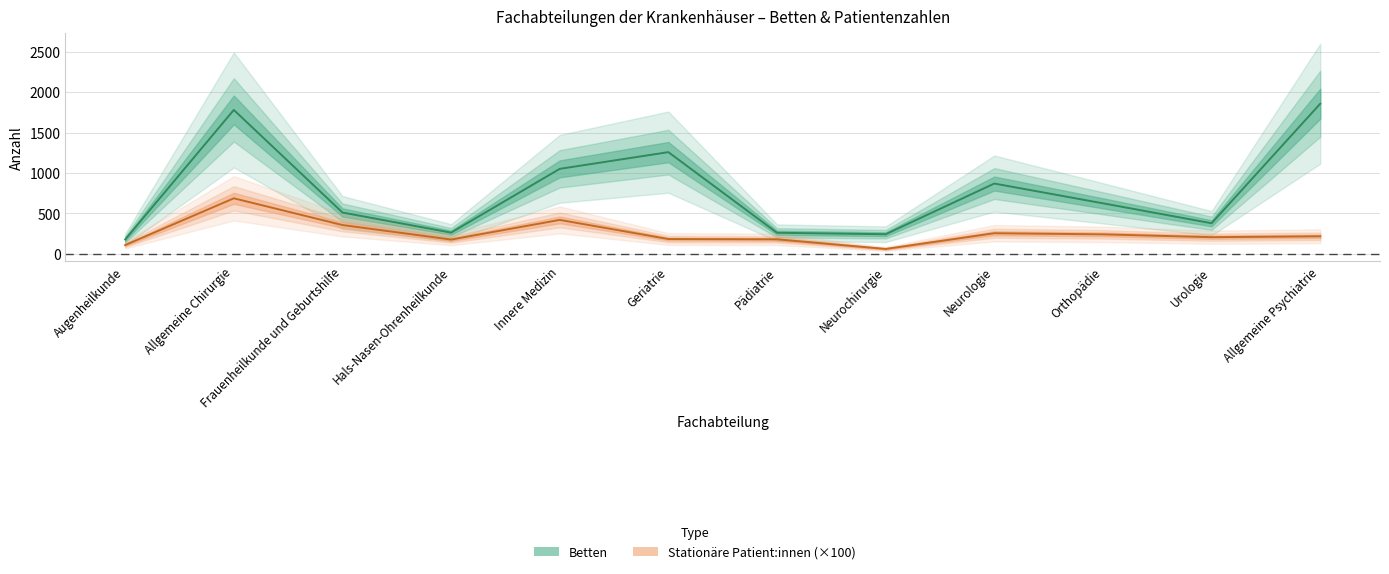

Reading left to right, extract all data points from this chart.

Betten: Augenheilkunde=176.0	Allgemeine Chirurgie=1781.0	Frauenheilkunde und Geburtshilfe=510.0	Hals-Nasen-Ohrenheilkunde=261.0	Innere Medizin=1051.0	Geriatrie=1258.0	Pädiatrie=259.0	Neurochirurgie=241.0	Neurologie=869.0	Orthopädie=624.0	Urologie=377.0	Allgemeine Psychiatrie=1858.0
Stationär behandelte Patientinnen (100s): Augenheilkunde=106.6	Allgemeine Chirurgie=686.0	Frauenheilkunde und Geburtshilfe=354.9	Hals-Nasen-Ohrenheilkunde=175.1	Innere Medizin=418.3	Geriatrie=181.4	Pädiatrie=177.9	Neurochirurgie=58.6	Neurologie=253.5	Orthopädie=239.4	Urologie=204.4	Allgemeine Psychiatrie=215.3